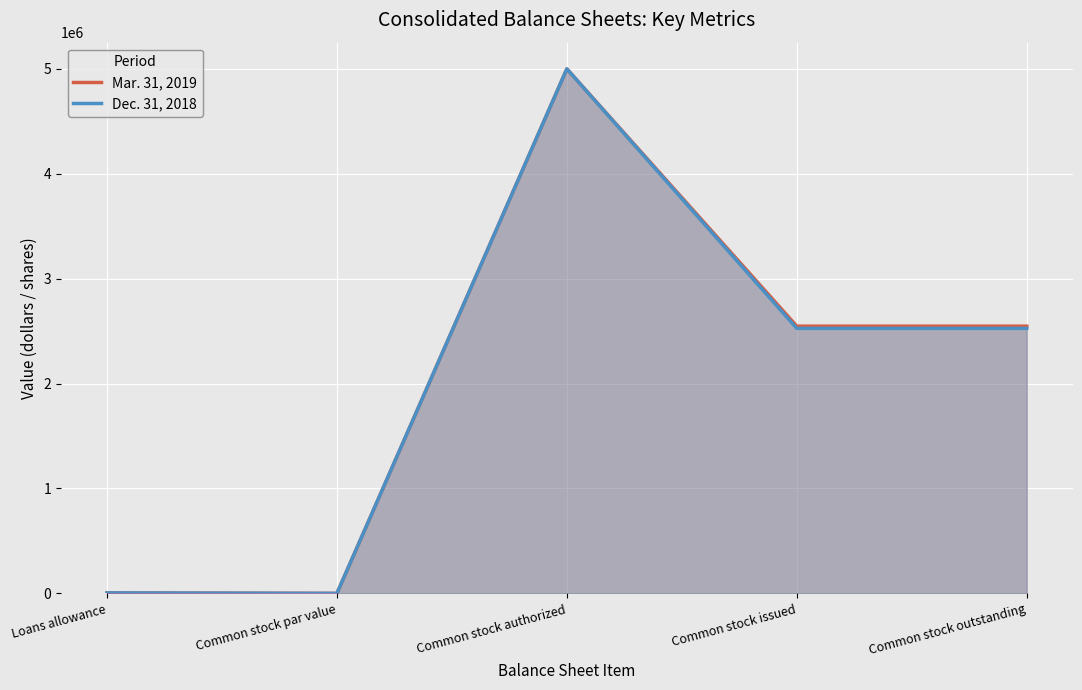

What is the label of the 4th point from the right?

Common stock par value